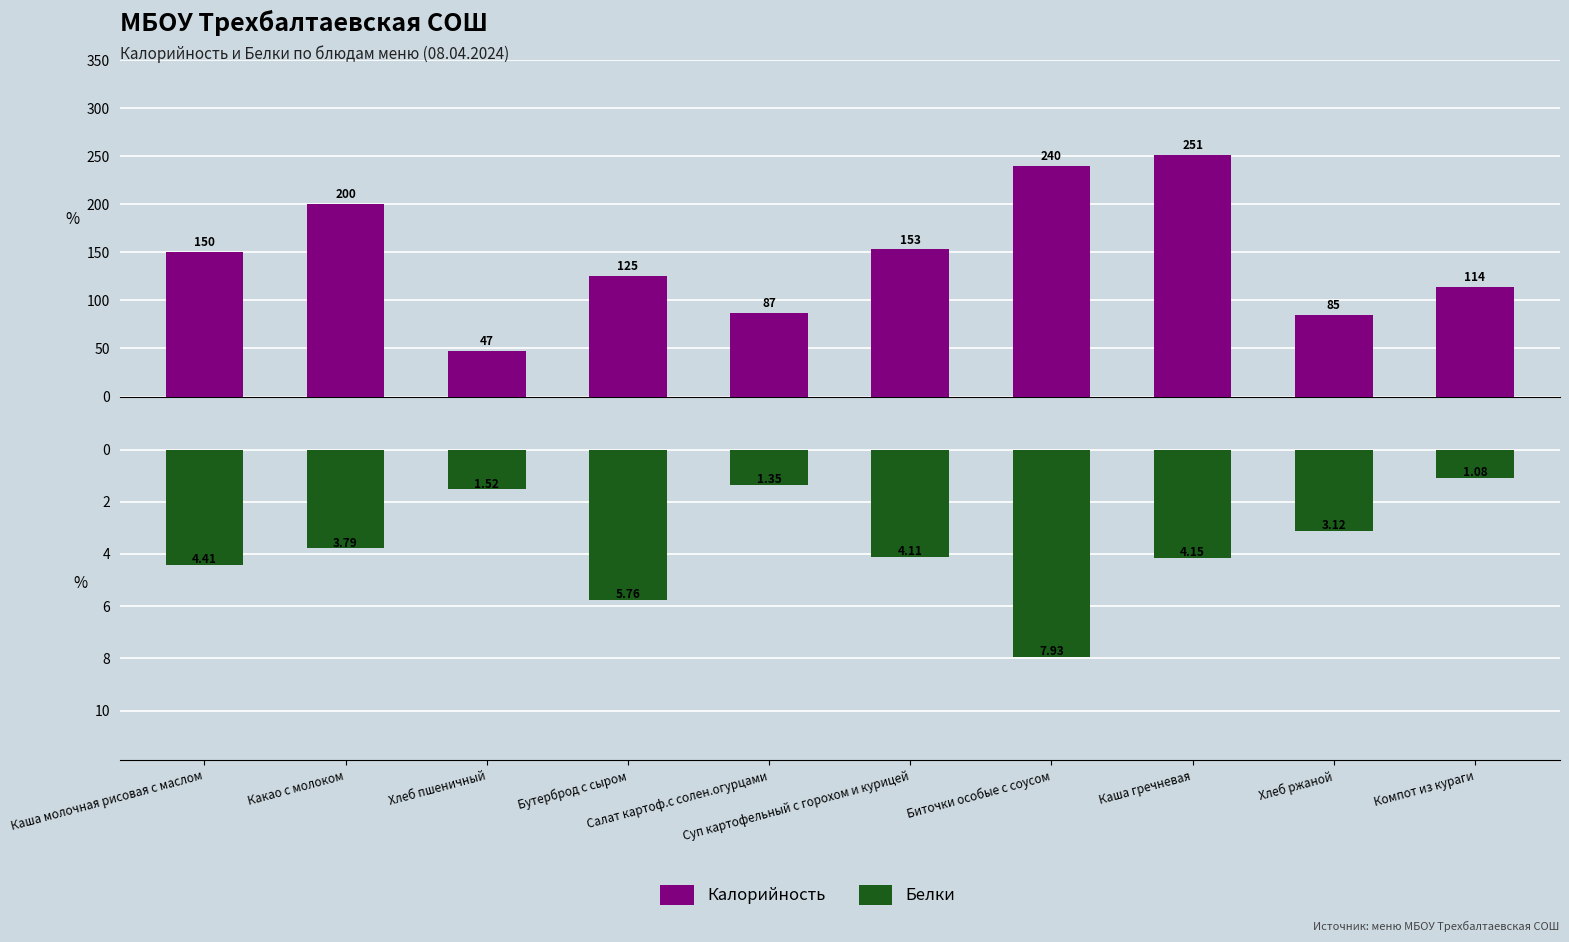

Is it true that Калорийность equals 17.5 at Хлеб пшеничный?

False